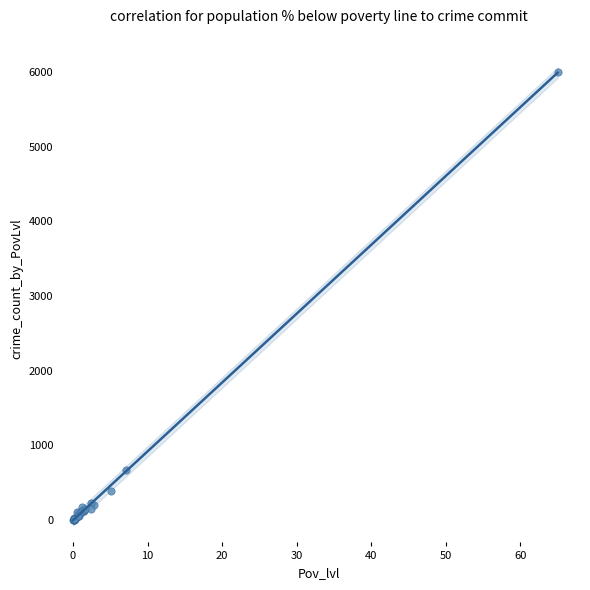

What Y value in the scatter plot is closest to 3000?

665.6